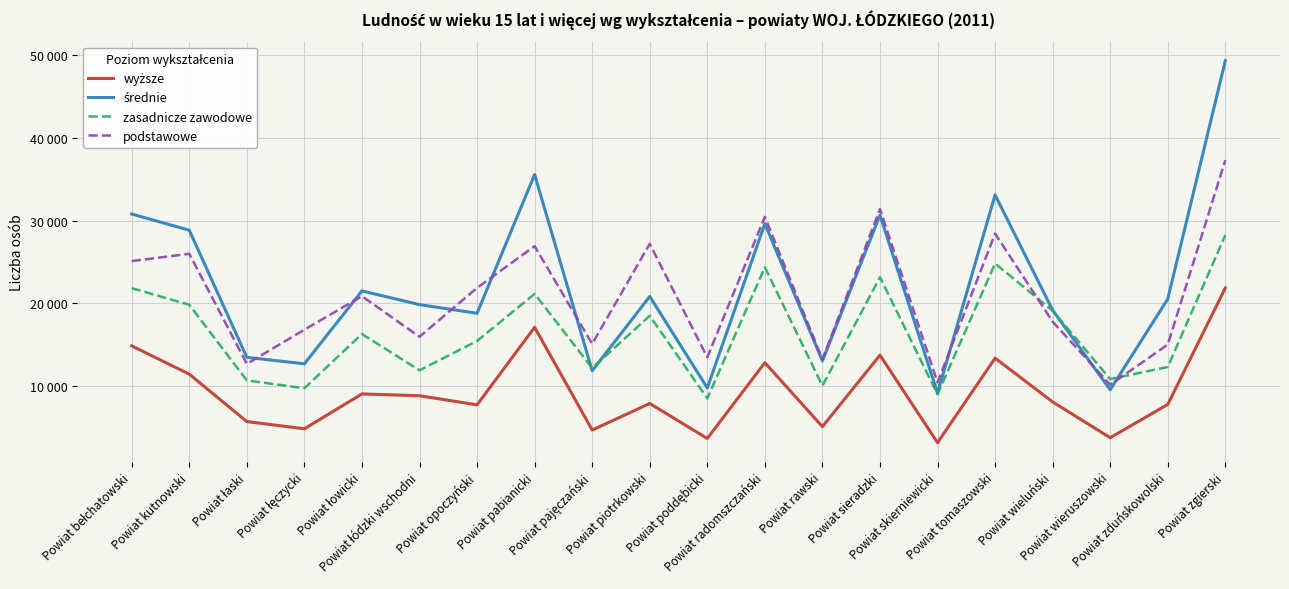

Does the chart display data point markers on the line(s)?

No